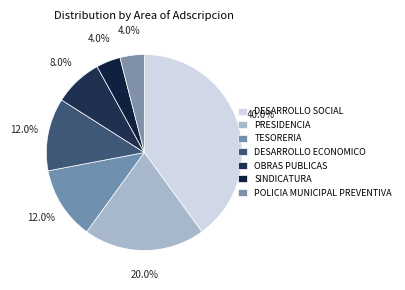

How many slices are in this pie chart?

7